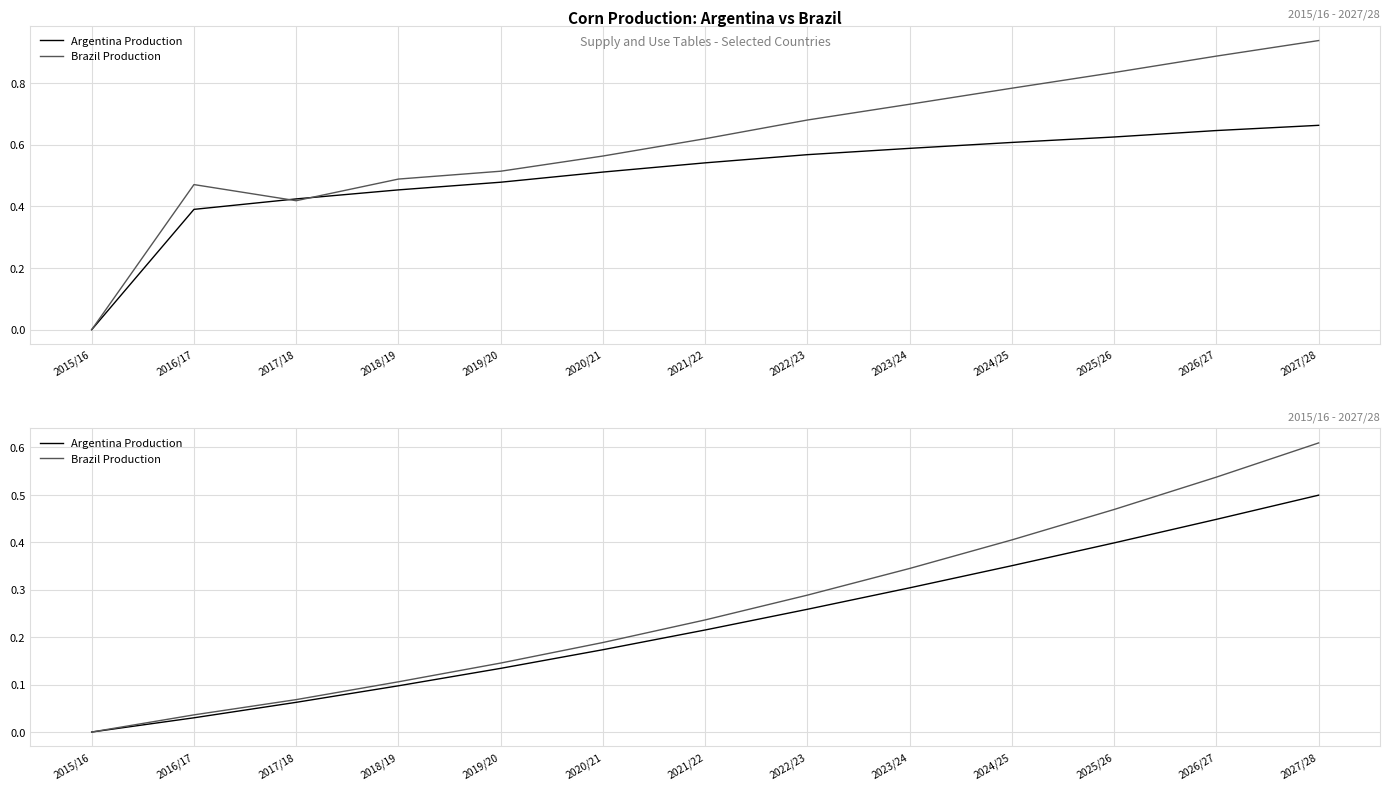

Rank the series by their average value, from highest to lowest.

Brazil Production, Argentina Production